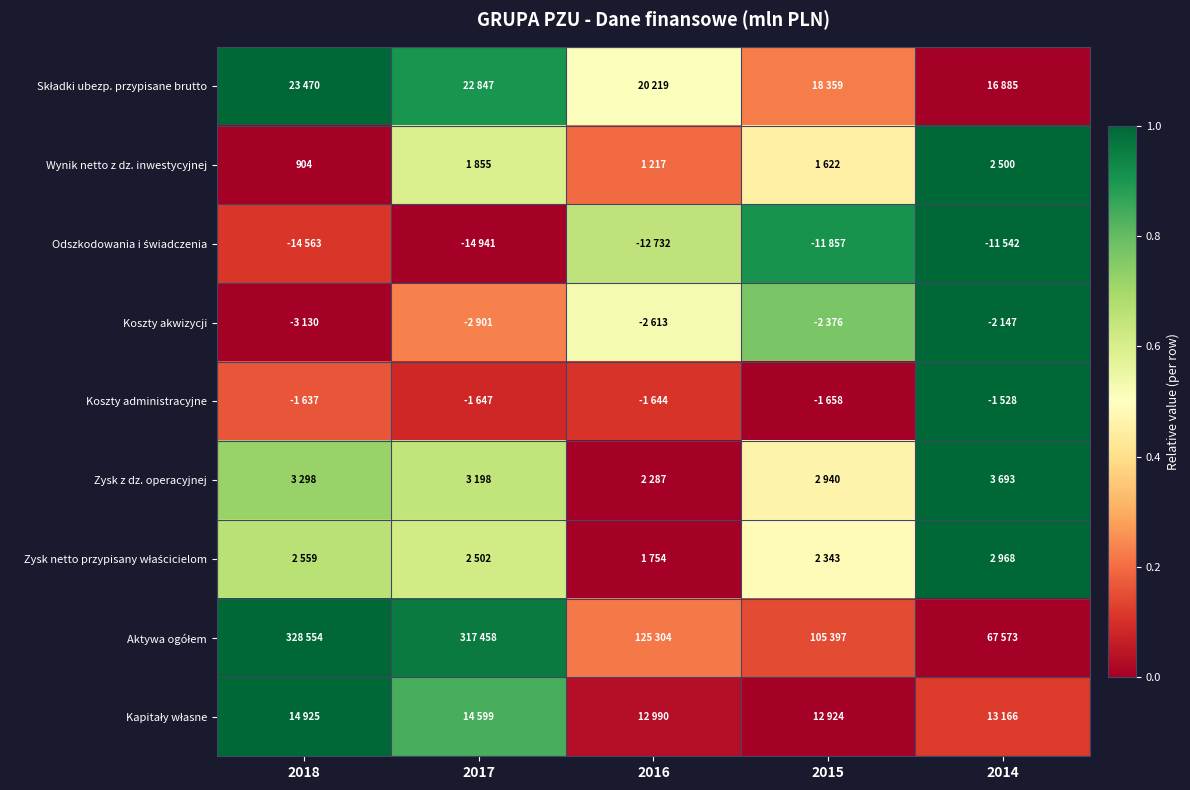

True or false: Kapitały własne has a value of 0.8 at 2017.

True